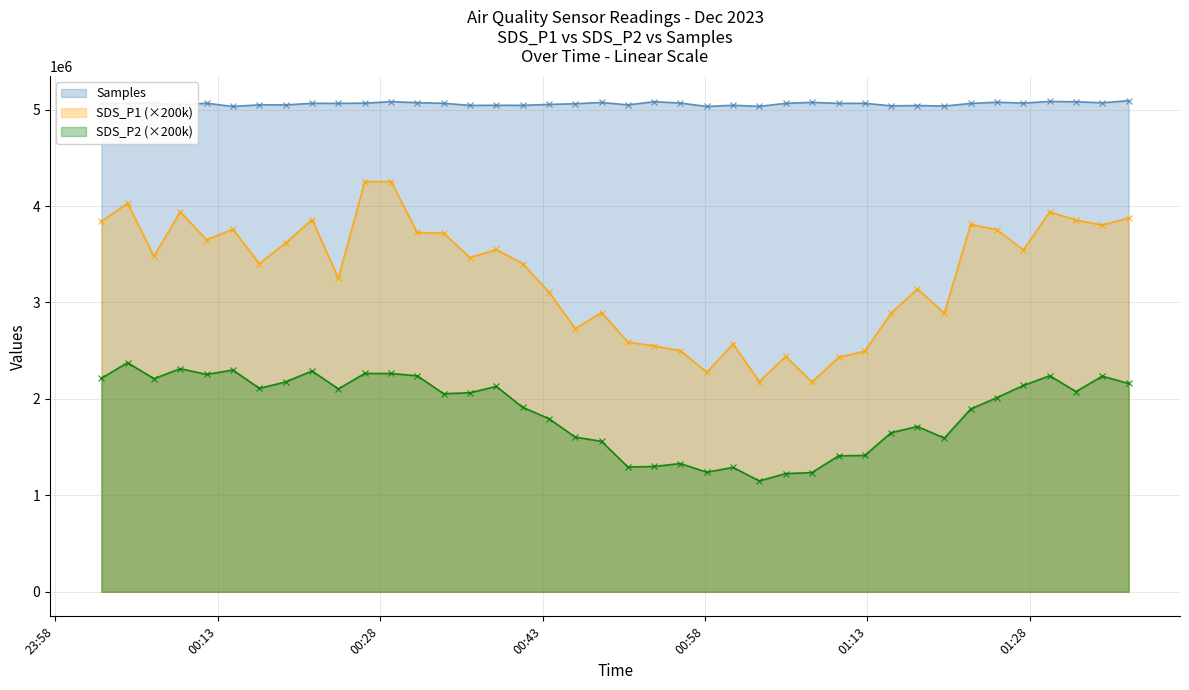

What is the minimum value for SDS_P2 (×200k)?

1150000.0